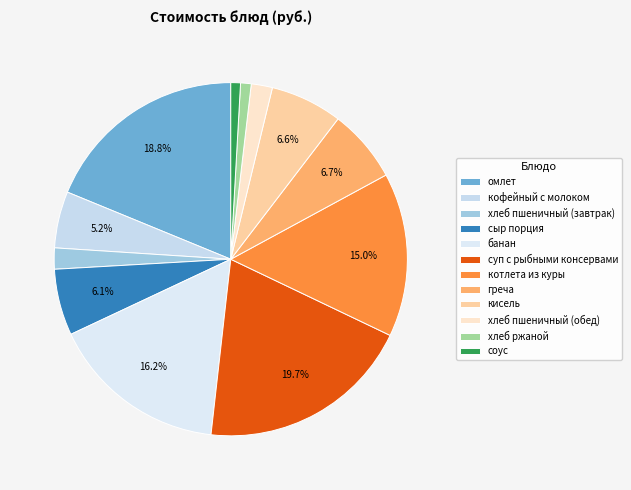

Is there a majority slice in this chart?

No